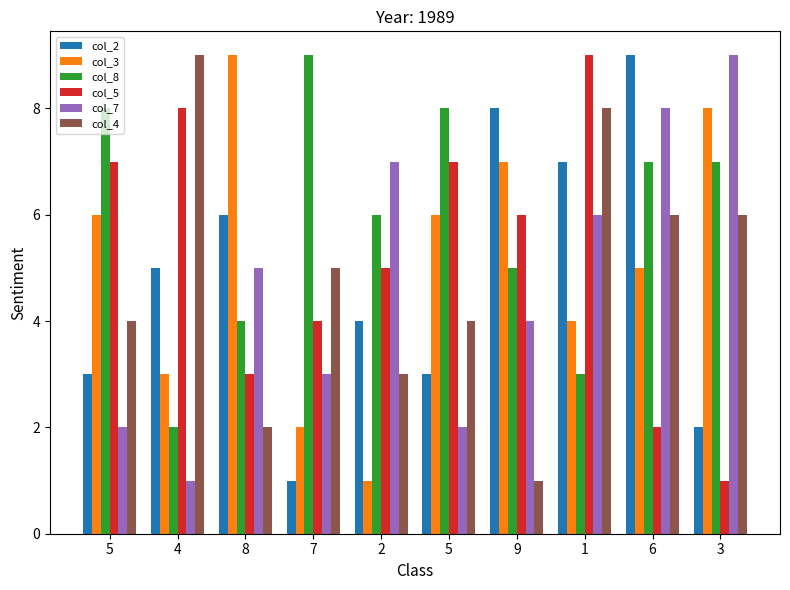

How many bars are there in each group?

6